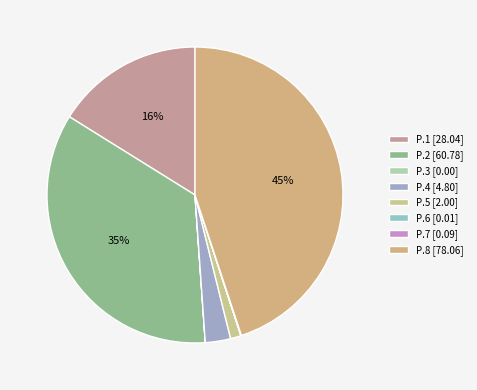

Is it true that P.6 is 0% of the pie?

True